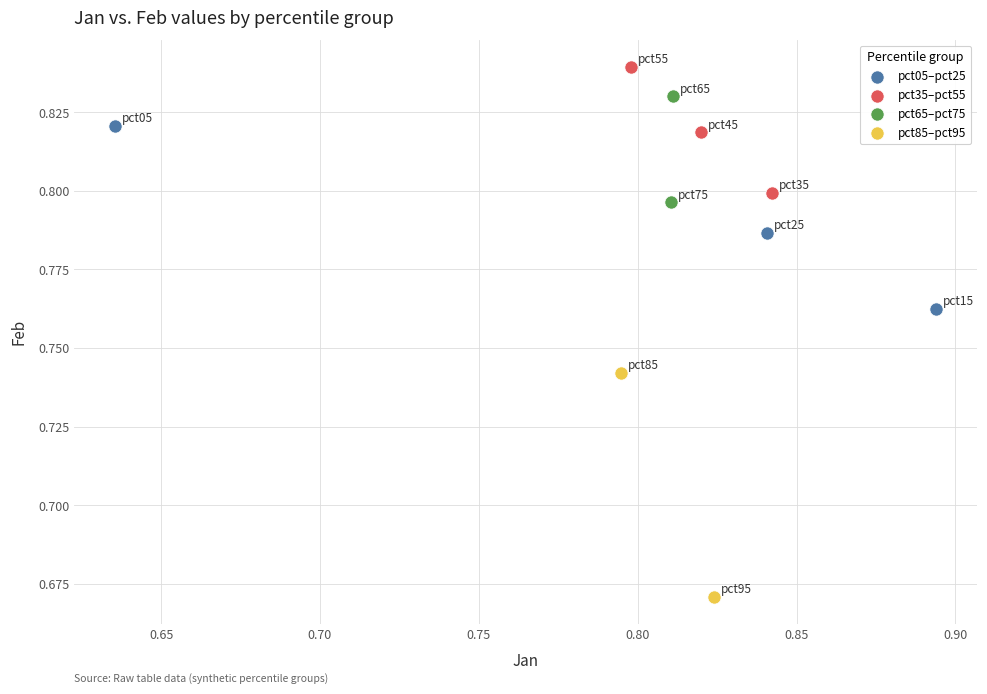

Which series has the widest spread of Y values?

pct85–pct95